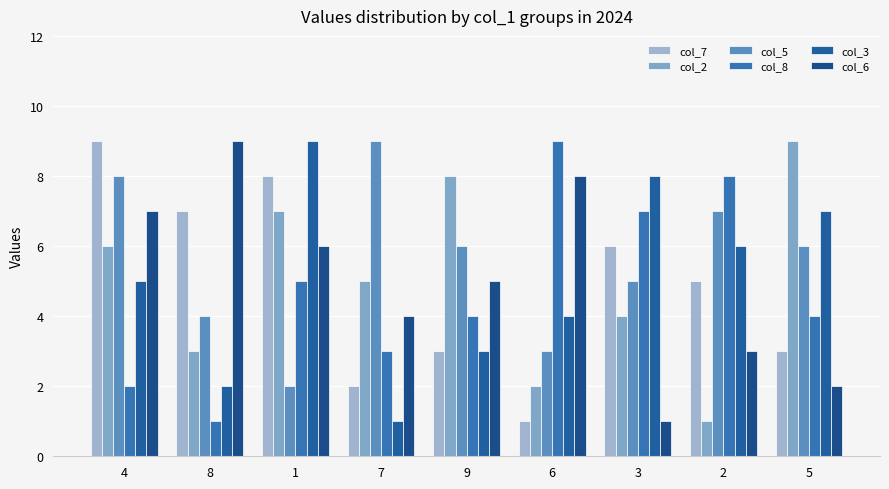

At which category is the sum across all series the highest?

4